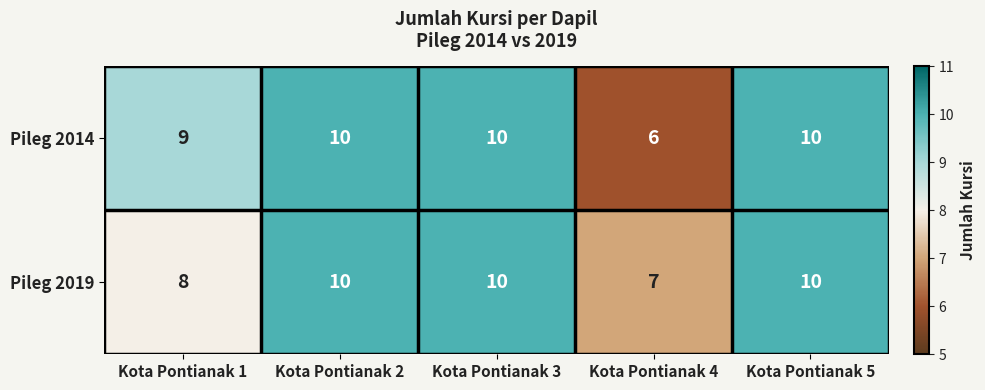

What is the total value across all series at Kota Pontianak 5?

20